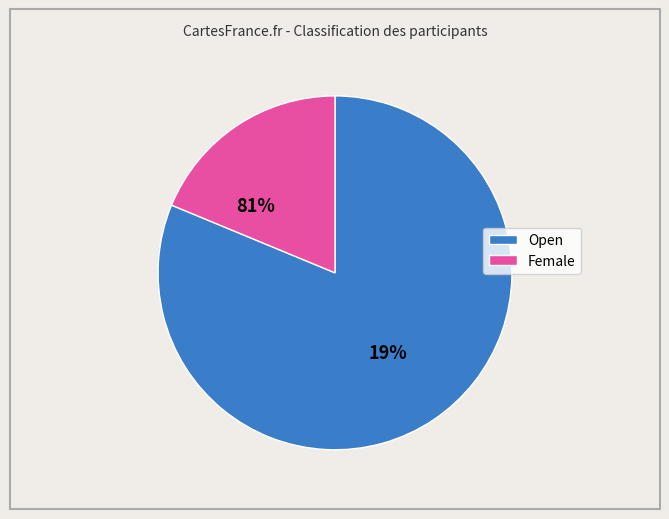

What portion of the pie excludes Open?

18.8%